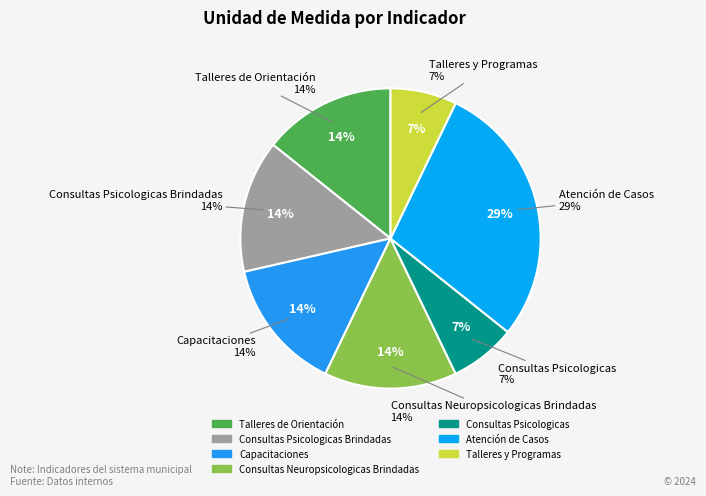

Does Talleres y Programas account for over 50% of the chart?

No